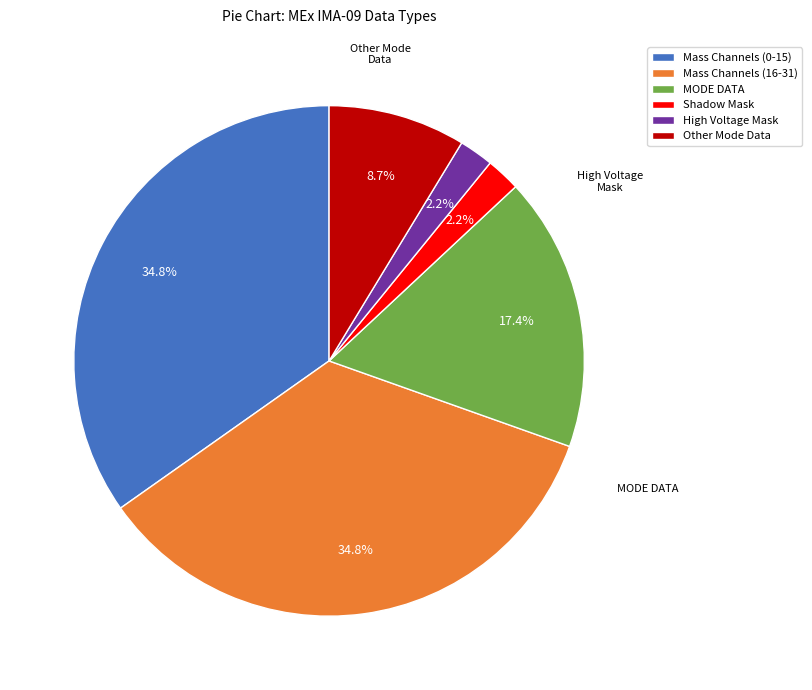

How many slices are in this pie chart?

6